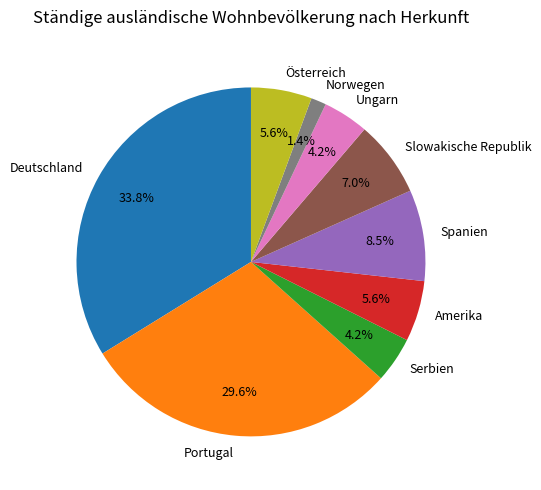

To the nearest percent, what is the average slice percentage?

11%